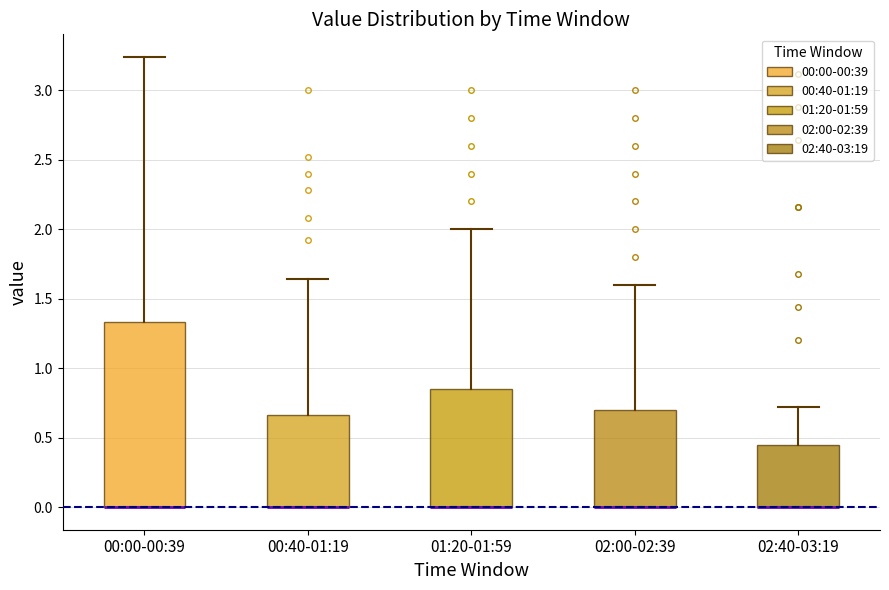

Comparing the boxes themselves (not the whiskers), which one is the tallest?

00:00-00:39